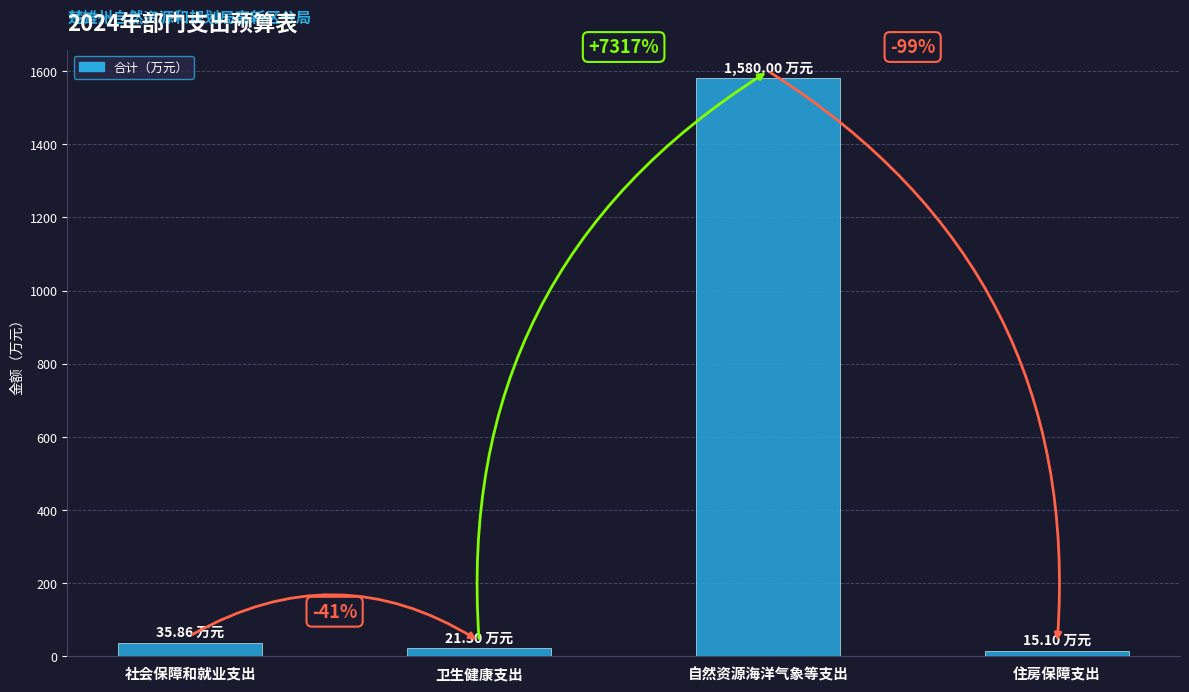

What is the sum of the values at 卫生健康支出 and 社会保障和就业支出?

57.2